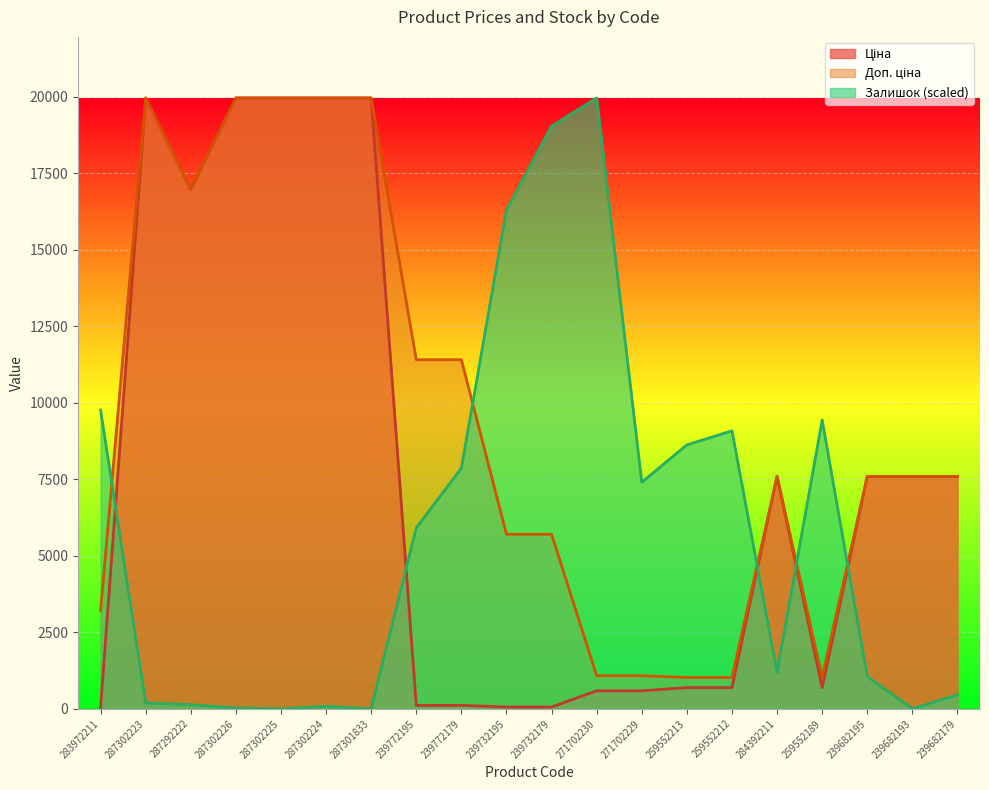

Which series ends up on top after the final intersection of Ціна and Залишок?

Ціна